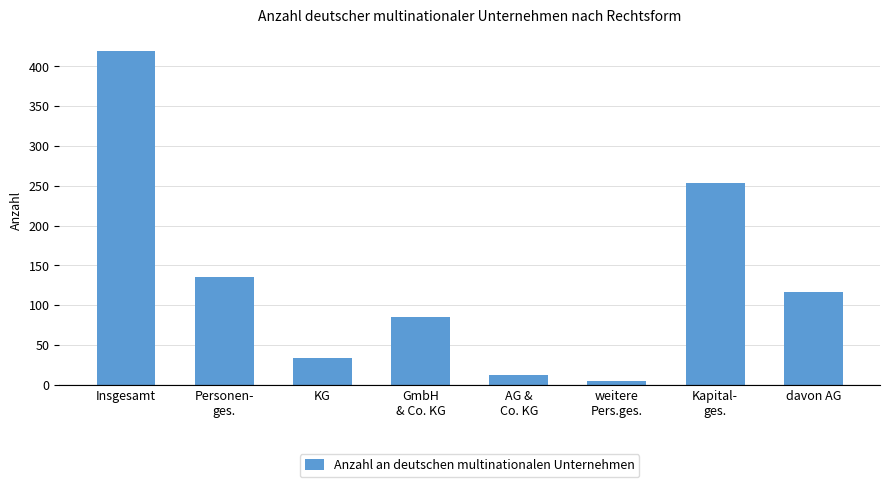

Rank the categories by value from lowest to highest.

weitere
Pers.ges., AG &
Co. KG, KG, GmbH
& Co. KG, davon AG, Personen-
ges., Kapital-
ges., Insgesamt